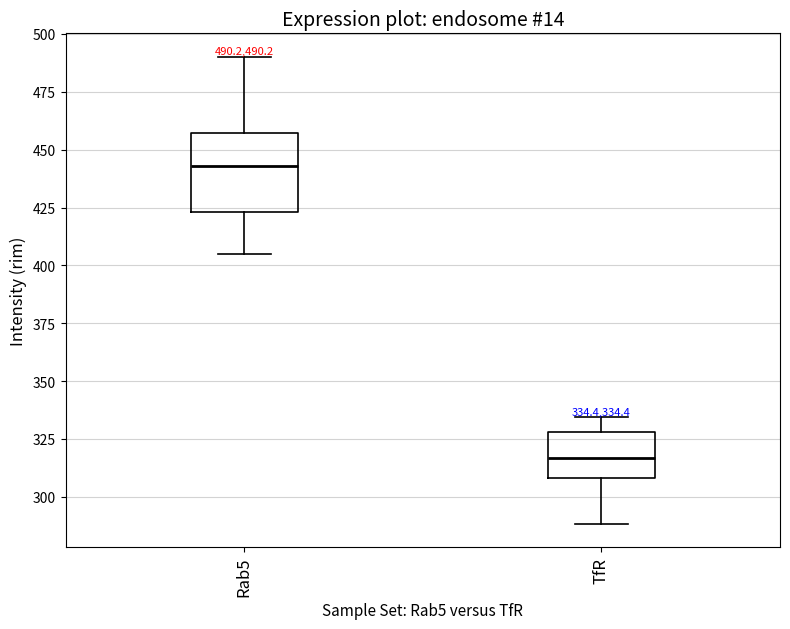

Which box is the tallest, from its lower edge to its upper edge?

Rab5